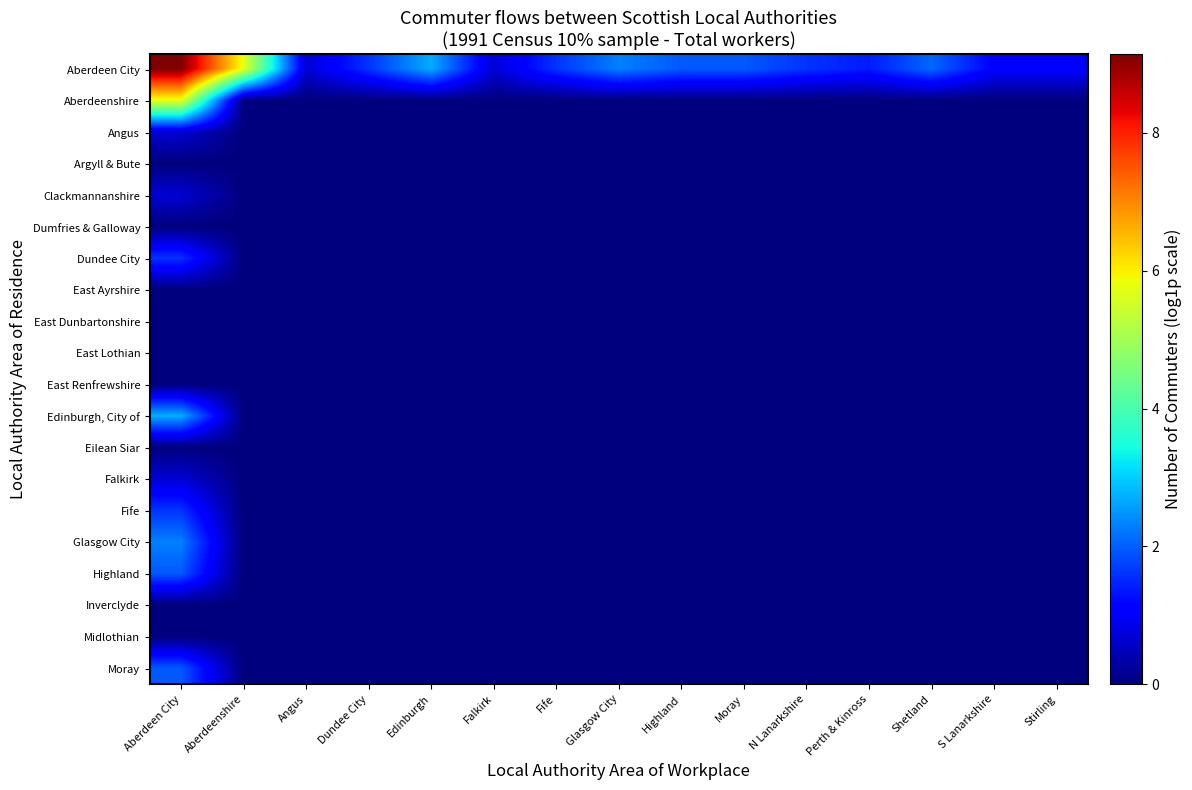

Reading left to right, extract all data points from this chart.

Aberdeen City: Aberdeen City=9.1	Aberdeenshire=5.8	Angus=0.7	Dundee City=1.6	Edinburgh=2.7	Falkirk=0.7	Fife=1.6	Glasgow City=2.3	Highland=1.9	Moray=1.9	N Lanarkshire=1.6	Perth & Kinross=1.4	Shetland=2.1	S Lanarkshire=1.1	Stirling=1.1
Aberdeenshire: Aberdeen City=5.8	Aberdeenshire=0.0	Angus=0.0	Dundee City=0.0	Edinburgh=0.0	Falkirk=0.0	Fife=0.0	Glasgow City=0.0	Highland=0.0	Moray=0.0	N Lanarkshire=0.0	Perth & Kinross=0.0	Shetland=0.0	S Lanarkshire=0.0	Stirling=0.0
Angus: Aberdeen City=0.7	Aberdeenshire=0.0	Angus=0.0	Dundee City=0.0	Edinburgh=0.0	Falkirk=0.0	Fife=0.0	Glasgow City=0.0	Highland=0.0	Moray=0.0	N Lanarkshire=0.0	Perth & Kinross=0.0	Shetland=0.0	S Lanarkshire=0.0	Stirling=0.0
Argyll & Bute: Aberdeen City=0.0	Aberdeenshire=0.0	Angus=0.0	Dundee City=0.0	Edinburgh=0.0	Falkirk=0.0	Fife=0.0	Glasgow City=0.0	Highland=0.0	Moray=0.0	N Lanarkshire=0.0	Perth & Kinross=0.0	Shetland=0.0	S Lanarkshire=0.0	Stirling=0.0
Clackmannanshire: Aberdeen City=0.7	Aberdeenshire=0.0	Angus=0.0	Dundee City=0.0	Edinburgh=0.0	Falkirk=0.0	Fife=0.0	Glasgow City=0.0	Highland=0.0	Moray=0.0	N Lanarkshire=0.0	Perth & Kinross=0.0	Shetland=0.0	S Lanarkshire=0.0	Stirling=0.0
Dumfries & Galloway: Aberdeen City=0.0	Aberdeenshire=0.0	Angus=0.0	Dundee City=0.0	Edinburgh=0.0	Falkirk=0.0	Fife=0.0	Glasgow City=0.0	Highland=0.0	Moray=0.0	N Lanarkshire=0.0	Perth & Kinross=0.0	Shetland=0.0	S Lanarkshire=0.0	Stirling=0.0
Dundee City: Aberdeen City=1.6	Aberdeenshire=0.0	Angus=0.0	Dundee City=0.0	Edinburgh=0.0	Falkirk=0.0	Fife=0.0	Glasgow City=0.0	Highland=0.0	Moray=0.0	N Lanarkshire=0.0	Perth & Kinross=0.0	Shetland=0.0	S Lanarkshire=0.0	Stirling=0.0
East Ayrshire: Aberdeen City=0.0	Aberdeenshire=0.0	Angus=0.0	Dundee City=0.0	Edinburgh=0.0	Falkirk=0.0	Fife=0.0	Glasgow City=0.0	Highland=0.0	Moray=0.0	N Lanarkshire=0.0	Perth & Kinross=0.0	Shetland=0.0	S Lanarkshire=0.0	Stirling=0.0
East Dunbartonshire: Aberdeen City=0.0	Aberdeenshire=0.0	Angus=0.0	Dundee City=0.0	Edinburgh=0.0	Falkirk=0.0	Fife=0.0	Glasgow City=0.0	Highland=0.0	Moray=0.0	N Lanarkshire=0.0	Perth & Kinross=0.0	Shetland=0.0	S Lanarkshire=0.0	Stirling=0.0
East Lothian: Aberdeen City=0.0	Aberdeenshire=0.0	Angus=0.0	Dundee City=0.0	Edinburgh=0.0	Falkirk=0.0	Fife=0.0	Glasgow City=0.0	Highland=0.0	Moray=0.0	N Lanarkshire=0.0	Perth & Kinross=0.0	Shetland=0.0	S Lanarkshire=0.0	Stirling=0.0
East Renfrewshire: Aberdeen City=0.0	Aberdeenshire=0.0	Angus=0.0	Dundee City=0.0	Edinburgh=0.0	Falkirk=0.0	Fife=0.0	Glasgow City=0.0	Highland=0.0	Moray=0.0	N Lanarkshire=0.0	Perth & Kinross=0.0	Shetland=0.0	S Lanarkshire=0.0	Stirling=0.0
Edinburgh, City of: Aberdeen City=2.7	Aberdeenshire=0.0	Angus=0.0	Dundee City=0.0	Edinburgh=0.0	Falkirk=0.0	Fife=0.0	Glasgow City=0.0	Highland=0.0	Moray=0.0	N Lanarkshire=0.0	Perth & Kinross=0.0	Shetland=0.0	S Lanarkshire=0.0	Stirling=0.0
Eilean Siar: Aberdeen City=0.0	Aberdeenshire=0.0	Angus=0.0	Dundee City=0.0	Edinburgh=0.0	Falkirk=0.0	Fife=0.0	Glasgow City=0.0	Highland=0.0	Moray=0.0	N Lanarkshire=0.0	Perth & Kinross=0.0	Shetland=0.0	S Lanarkshire=0.0	Stirling=0.0
Falkirk: Aberdeen City=0.7	Aberdeenshire=0.0	Angus=0.0	Dundee City=0.0	Edinburgh=0.0	Falkirk=0.0	Fife=0.0	Glasgow City=0.0	Highland=0.0	Moray=0.0	N Lanarkshire=0.0	Perth & Kinross=0.0	Shetland=0.0	S Lanarkshire=0.0	Stirling=0.0
Fife: Aberdeen City=1.6	Aberdeenshire=0.0	Angus=0.0	Dundee City=0.0	Edinburgh=0.0	Falkirk=0.0	Fife=0.0	Glasgow City=0.0	Highland=0.0	Moray=0.0	N Lanarkshire=0.0	Perth & Kinross=0.0	Shetland=0.0	S Lanarkshire=0.0	Stirling=0.0
Glasgow City: Aberdeen City=2.3	Aberdeenshire=0.0	Angus=0.0	Dundee City=0.0	Edinburgh=0.0	Falkirk=0.0	Fife=0.0	Glasgow City=0.0	Highland=0.0	Moray=0.0	N Lanarkshire=0.0	Perth & Kinross=0.0	Shetland=0.0	S Lanarkshire=0.0	Stirling=0.0
Highland: Aberdeen City=1.9	Aberdeenshire=0.0	Angus=0.0	Dundee City=0.0	Edinburgh=0.0	Falkirk=0.0	Fife=0.0	Glasgow City=0.0	Highland=0.0	Moray=0.0	N Lanarkshire=0.0	Perth & Kinross=0.0	Shetland=0.0	S Lanarkshire=0.0	Stirling=0.0
Inverclyde: Aberdeen City=0.0	Aberdeenshire=0.0	Angus=0.0	Dundee City=0.0	Edinburgh=0.0	Falkirk=0.0	Fife=0.0	Glasgow City=0.0	Highland=0.0	Moray=0.0	N Lanarkshire=0.0	Perth & Kinross=0.0	Shetland=0.0	S Lanarkshire=0.0	Stirling=0.0
Midlothian: Aberdeen City=0.0	Aberdeenshire=0.0	Angus=0.0	Dundee City=0.0	Edinburgh=0.0	Falkirk=0.0	Fife=0.0	Glasgow City=0.0	Highland=0.0	Moray=0.0	N Lanarkshire=0.0	Perth & Kinross=0.0	Shetland=0.0	S Lanarkshire=0.0	Stirling=0.0
Moray: Aberdeen City=1.9	Aberdeenshire=0.0	Angus=0.0	Dundee City=0.0	Edinburgh=0.0	Falkirk=0.0	Fife=0.0	Glasgow City=0.0	Highland=0.0	Moray=0.0	N Lanarkshire=0.0	Perth & Kinross=0.0	Shetland=0.0	S Lanarkshire=0.0	Stirling=0.0